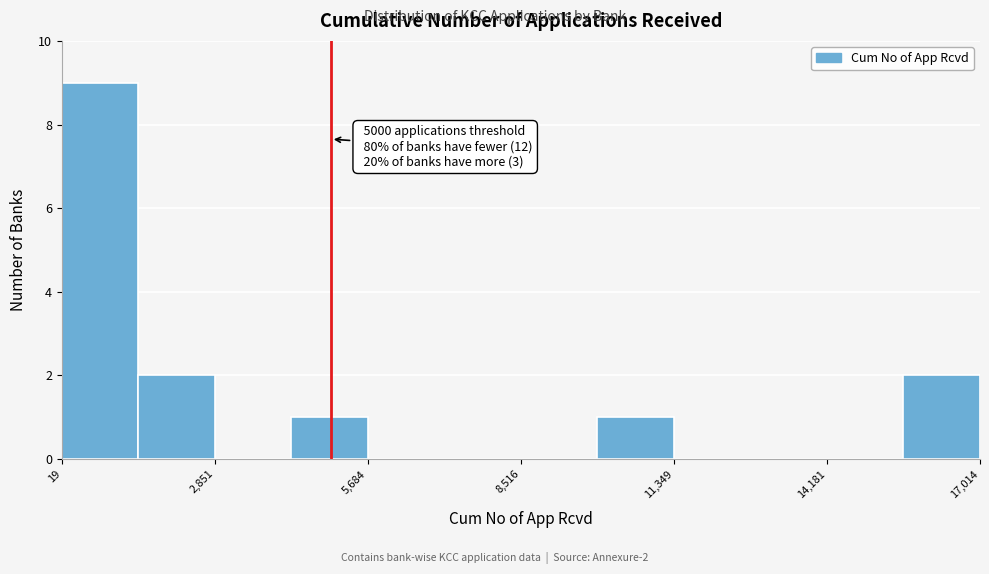

Read against the x-axis, roughly where is the centre of the tallest bar?

500